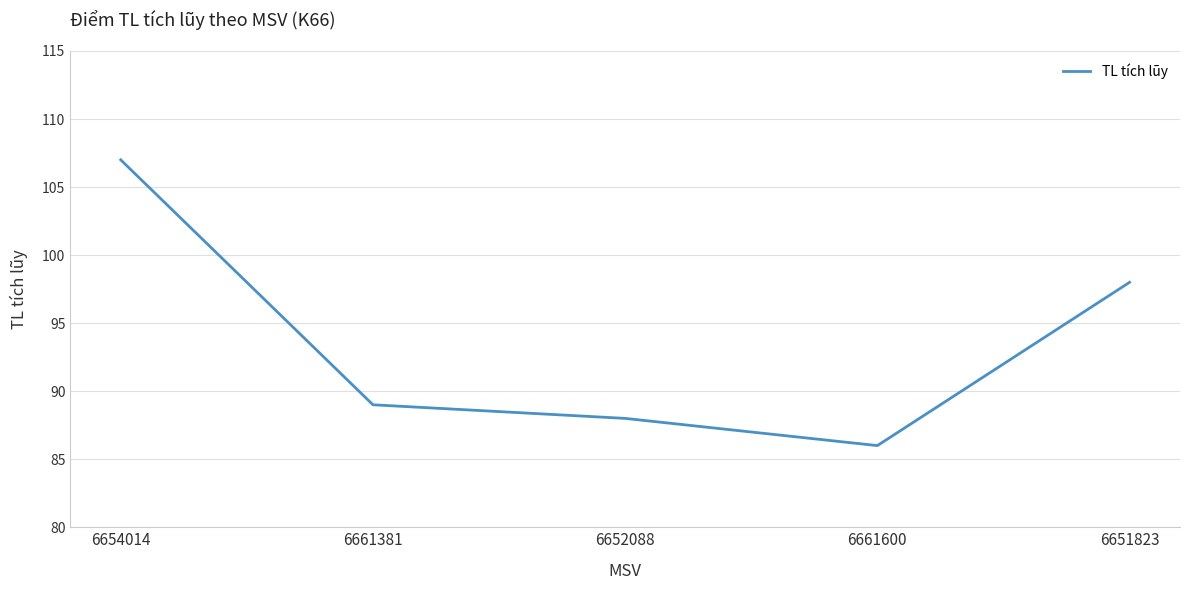

At which label does the data first exceed 89?

6654014